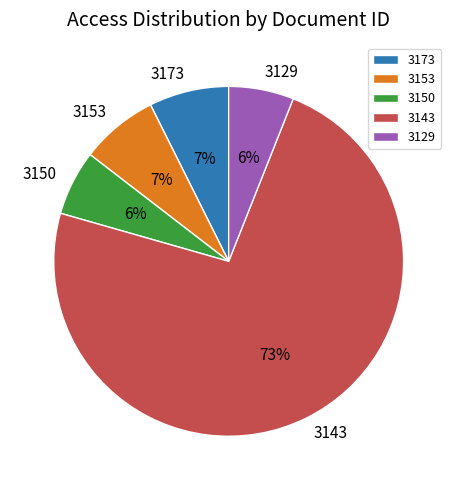

To the nearest percent, what is the combined percentage of 3150 and 3173?

13%